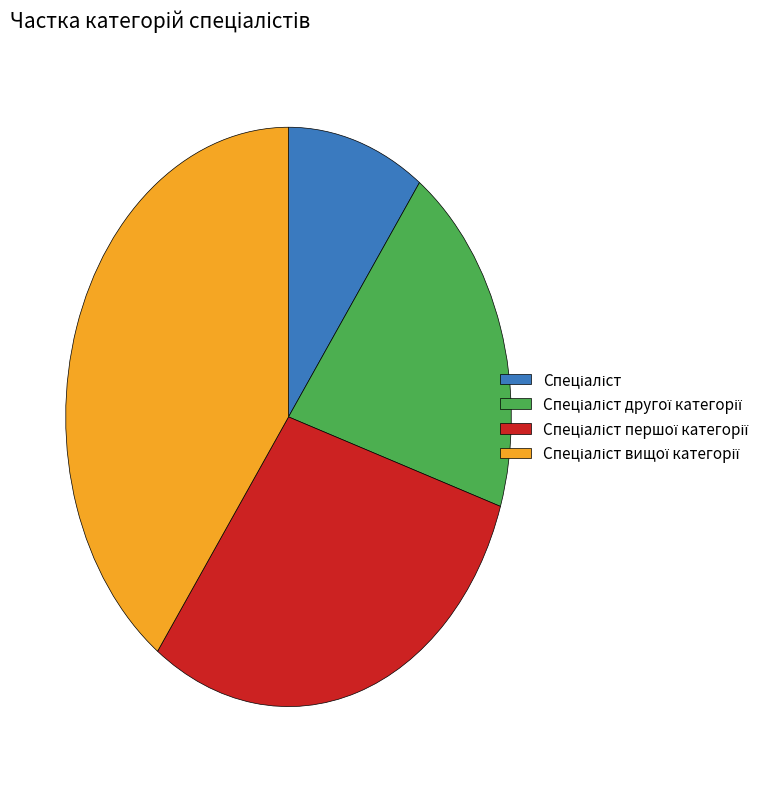

Is there any slice that represents more than half of the pie?

No